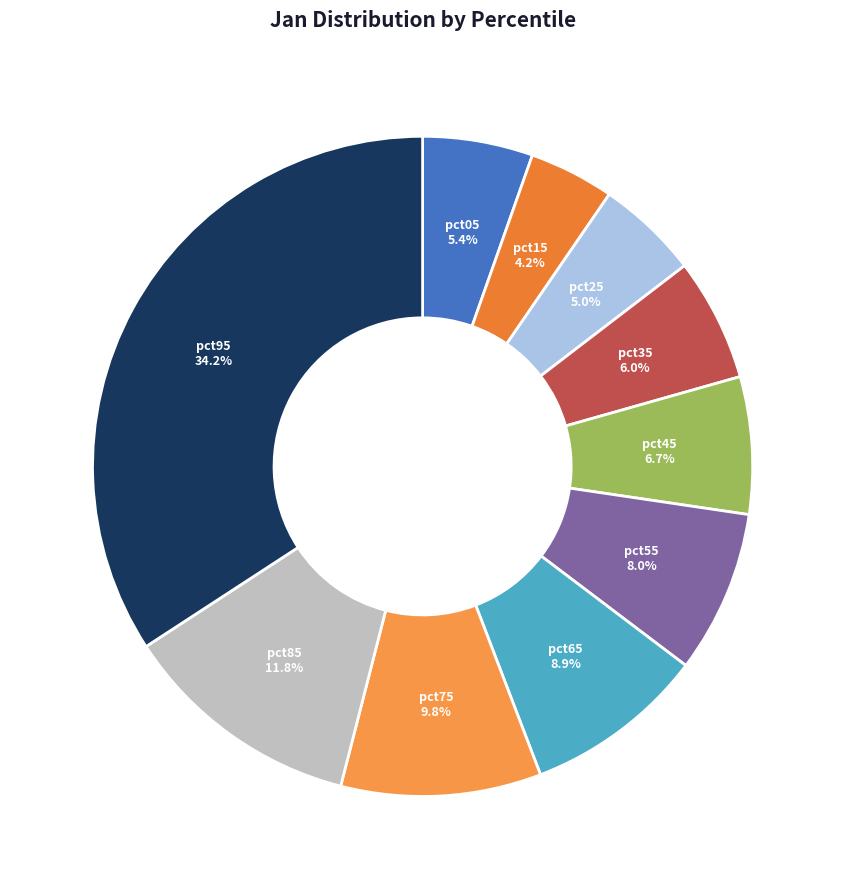

Between pct25 and pct95, which is larger?

pct95